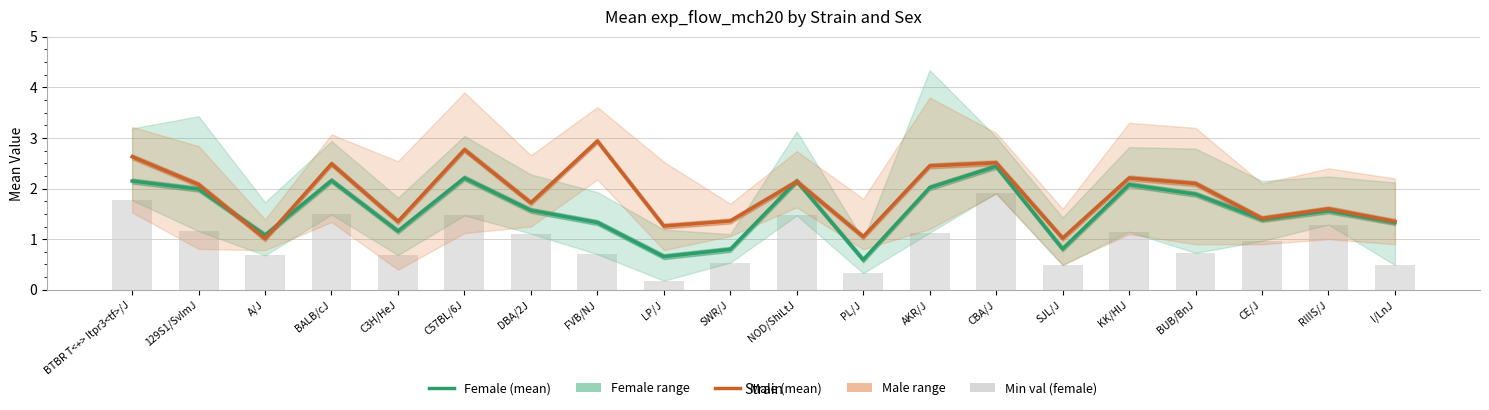

Count the number of categories in the chart.

20